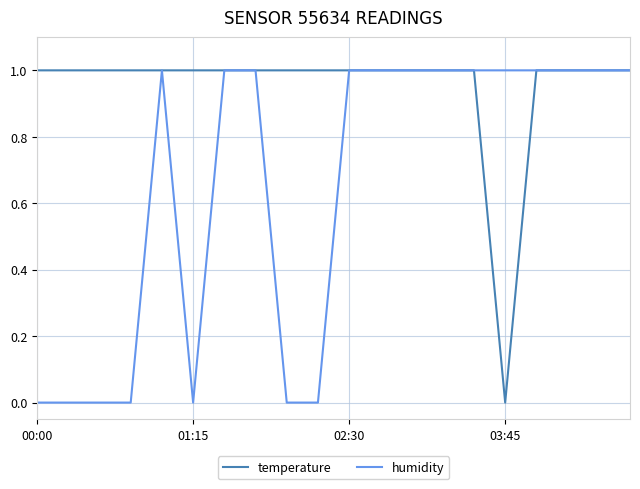

Rank the series by their average value, from lowest to highest.

humidity, temperature